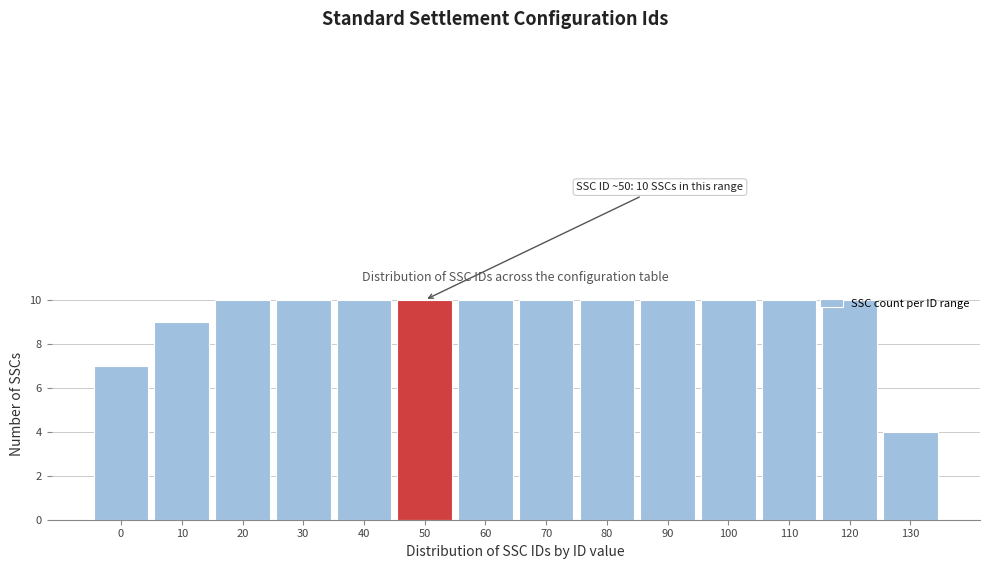

What is the difference between the maximum and second lowest values?

3